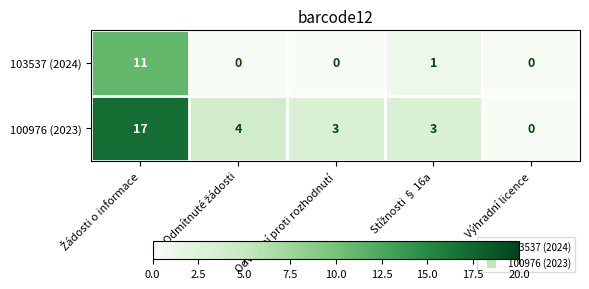

Which series has the widest spread of values?

100976 (2023)